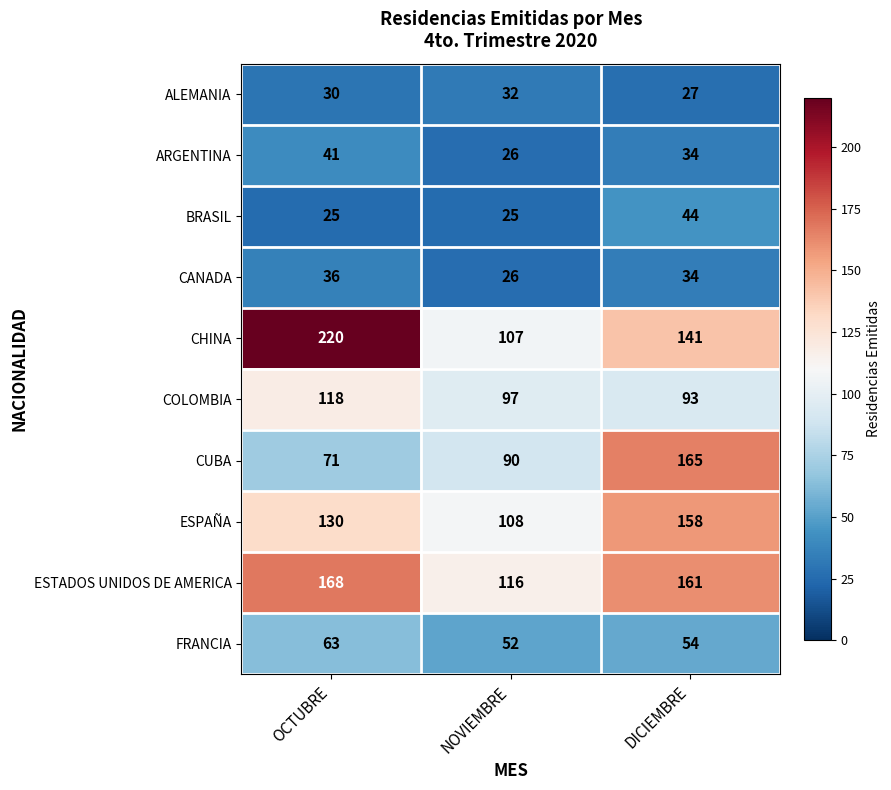

Which series has the largest total across all categories?

CHINA